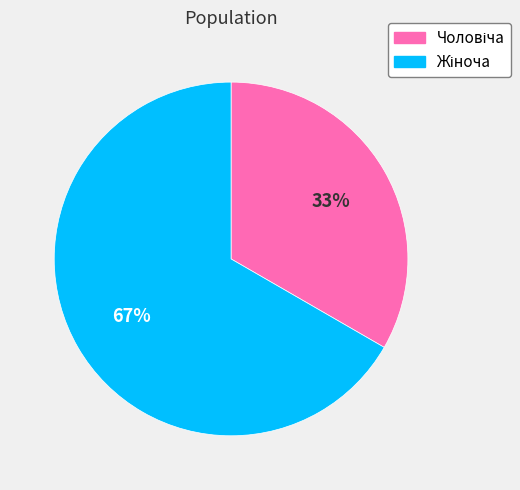

To the nearest percent, what is the average slice percentage?

50%